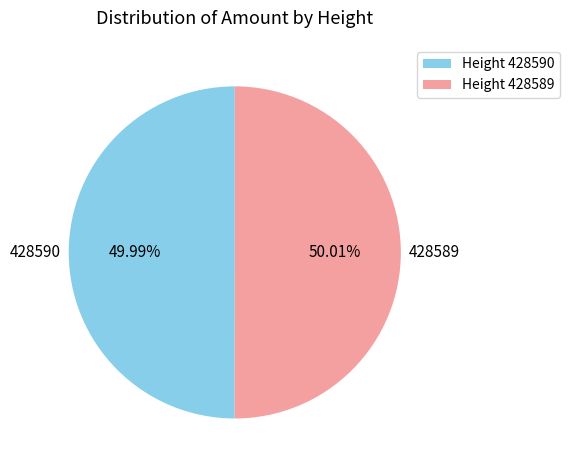

Do Height 428589 and Height 428590 together represent more than half of the pie?

Yes